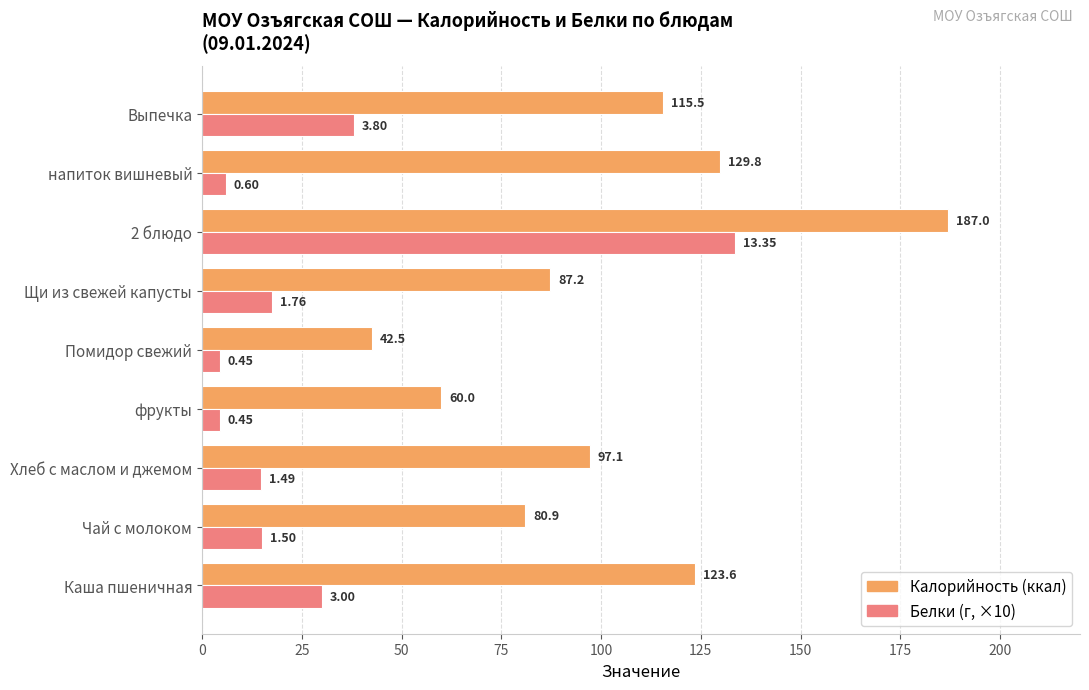

What is the difference between the highest and lowest values at Щи из свежей капусты?

69.6